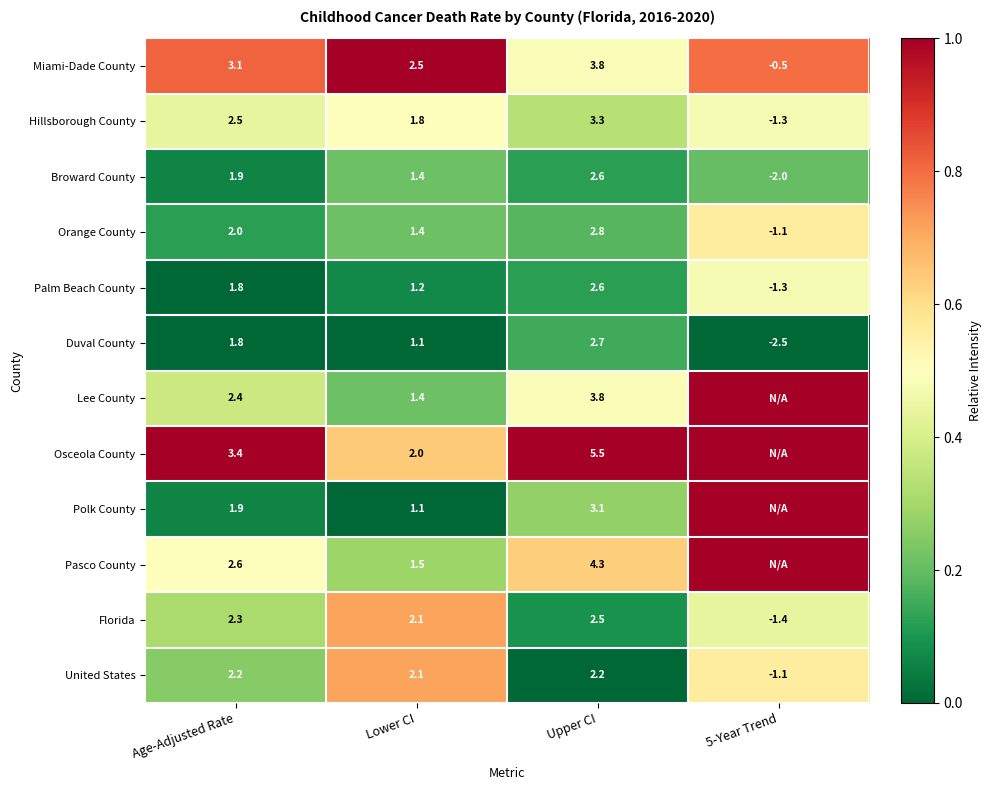

How many data points does each series have?

4